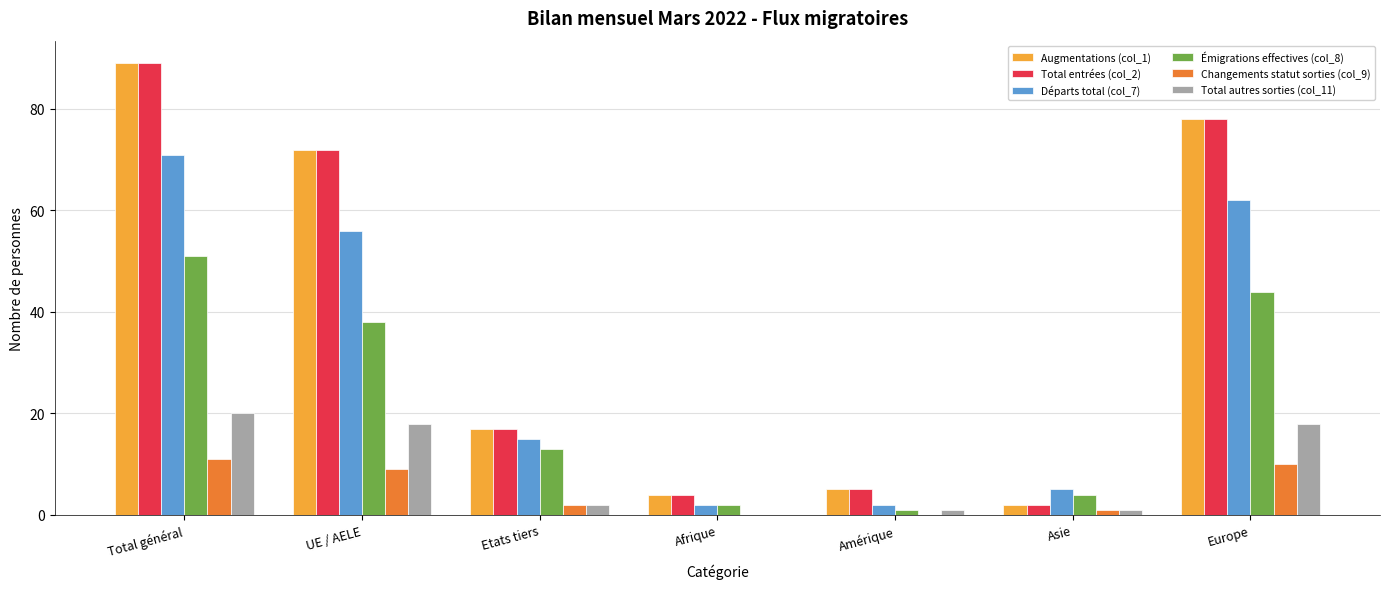

True or false: Émigrations effectives (col_8) has a value of 4 at Asie.

True